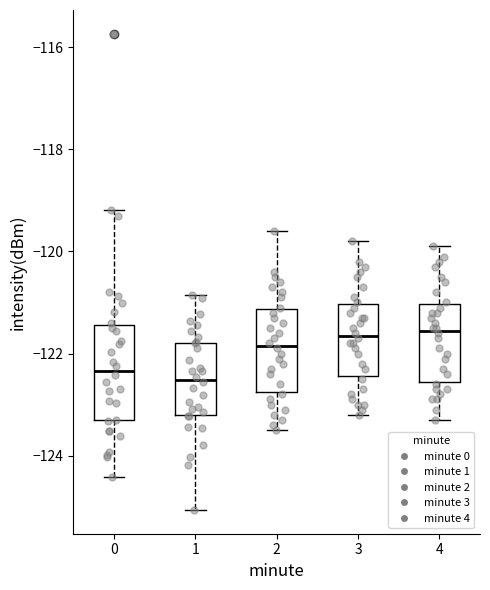

Where does the lower whisker of the box at x = 4 end on the y-axis? The values are not printed on the chart, so give them approximately, as read against the axis.

-123.2